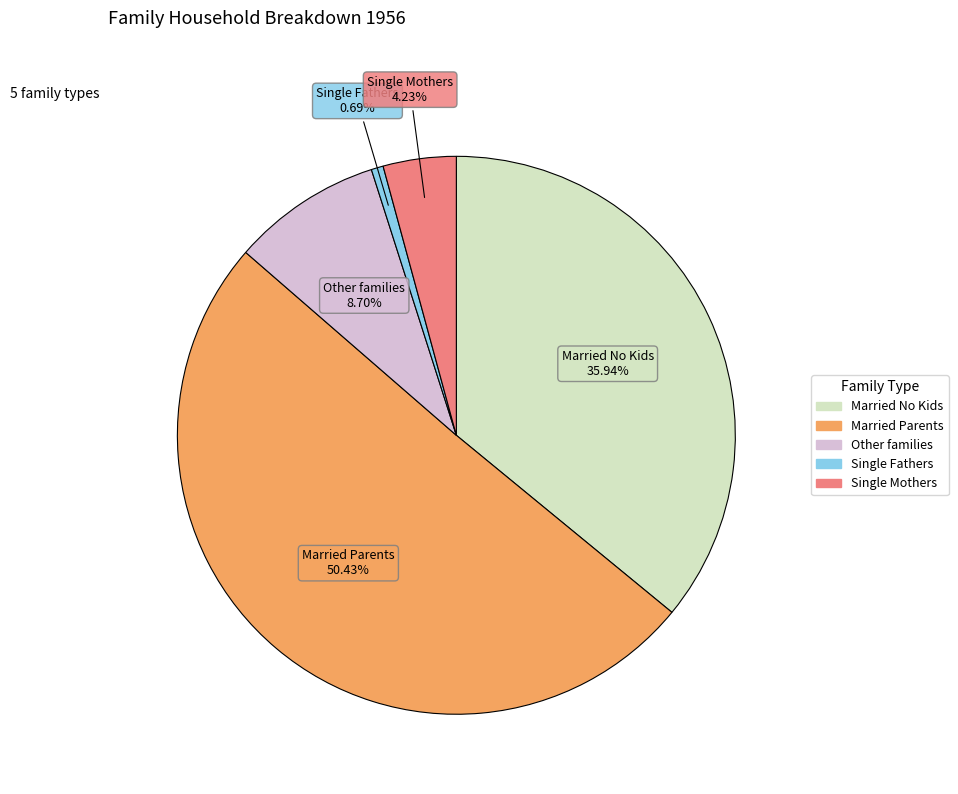

Does any single category account for the majority?

Yes